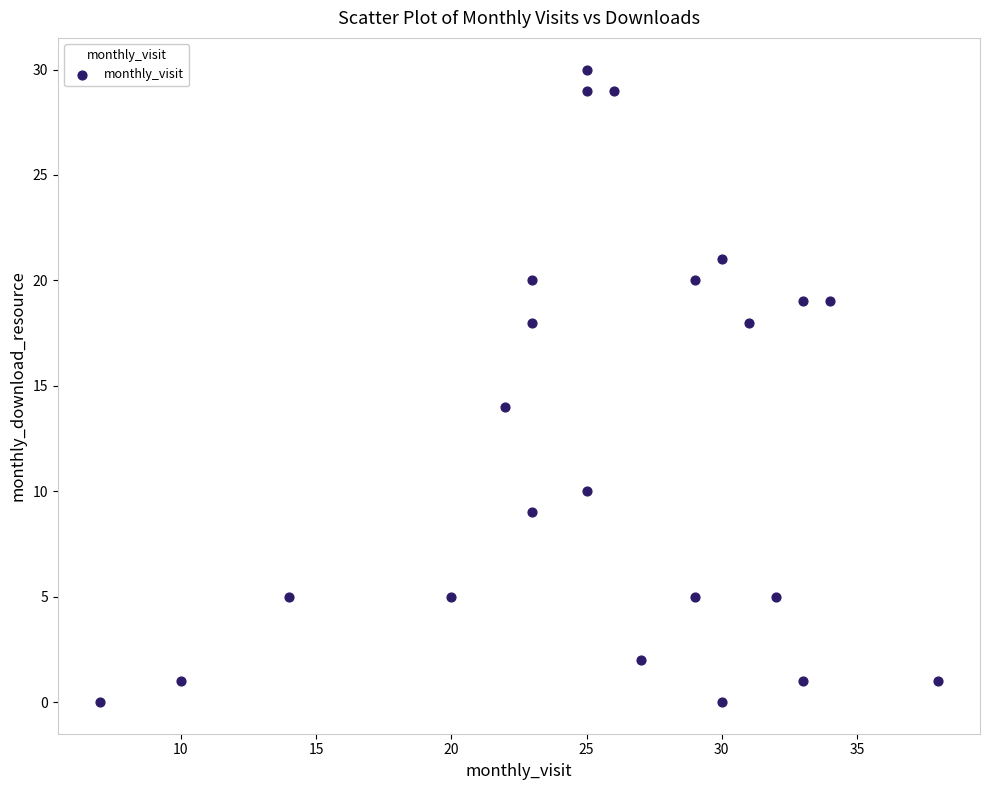

What Y value in the scatter plot is closest to 15?

14